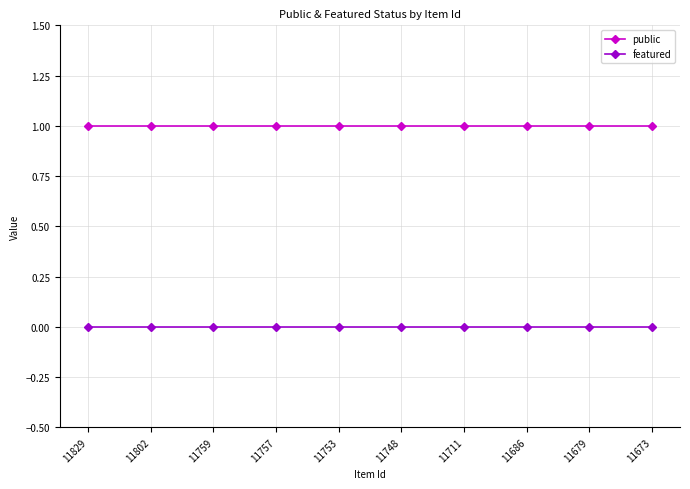

Which series has the largest total across all categories?

public